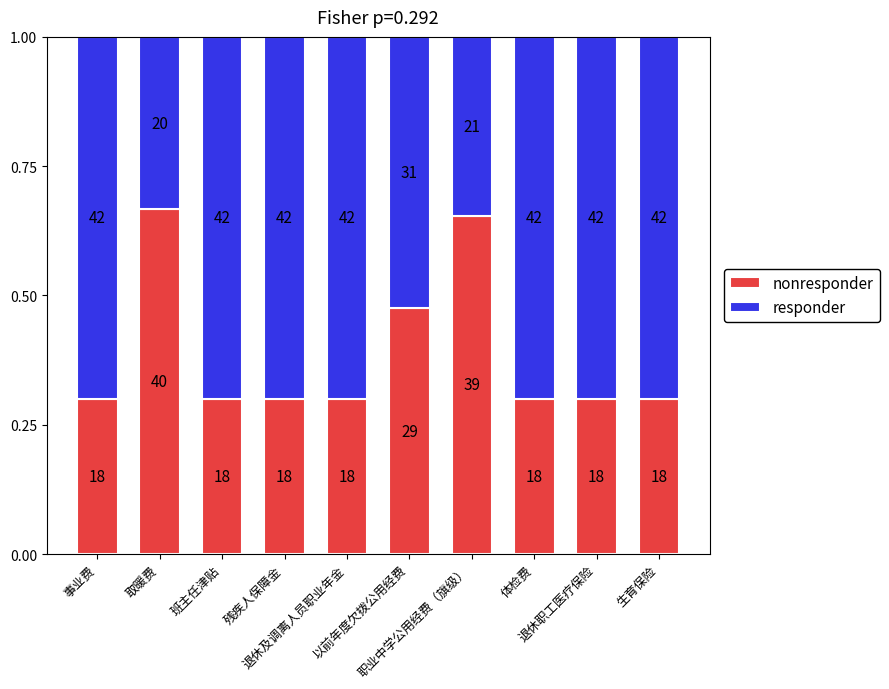

Does the chart contain any negative values?

No